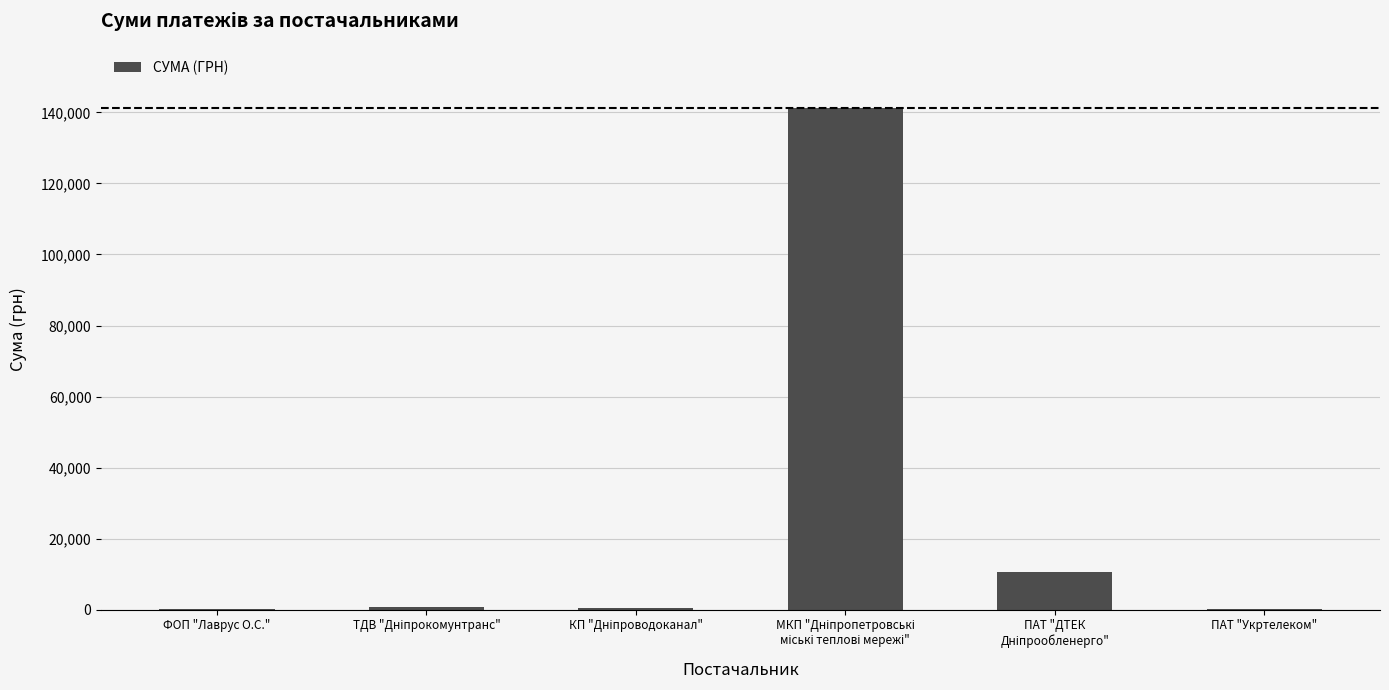

What is the maximum value shown in the chart?

141222.5